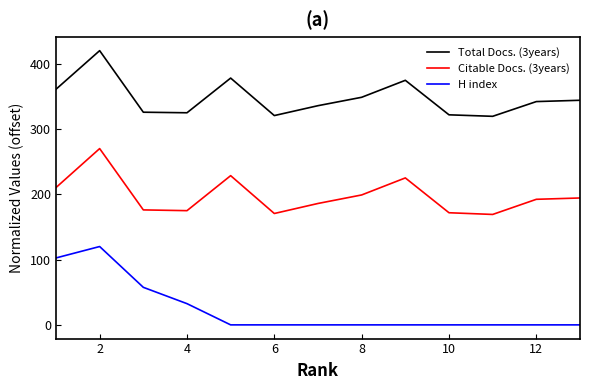

What is the highest value of the H index series?

120.0